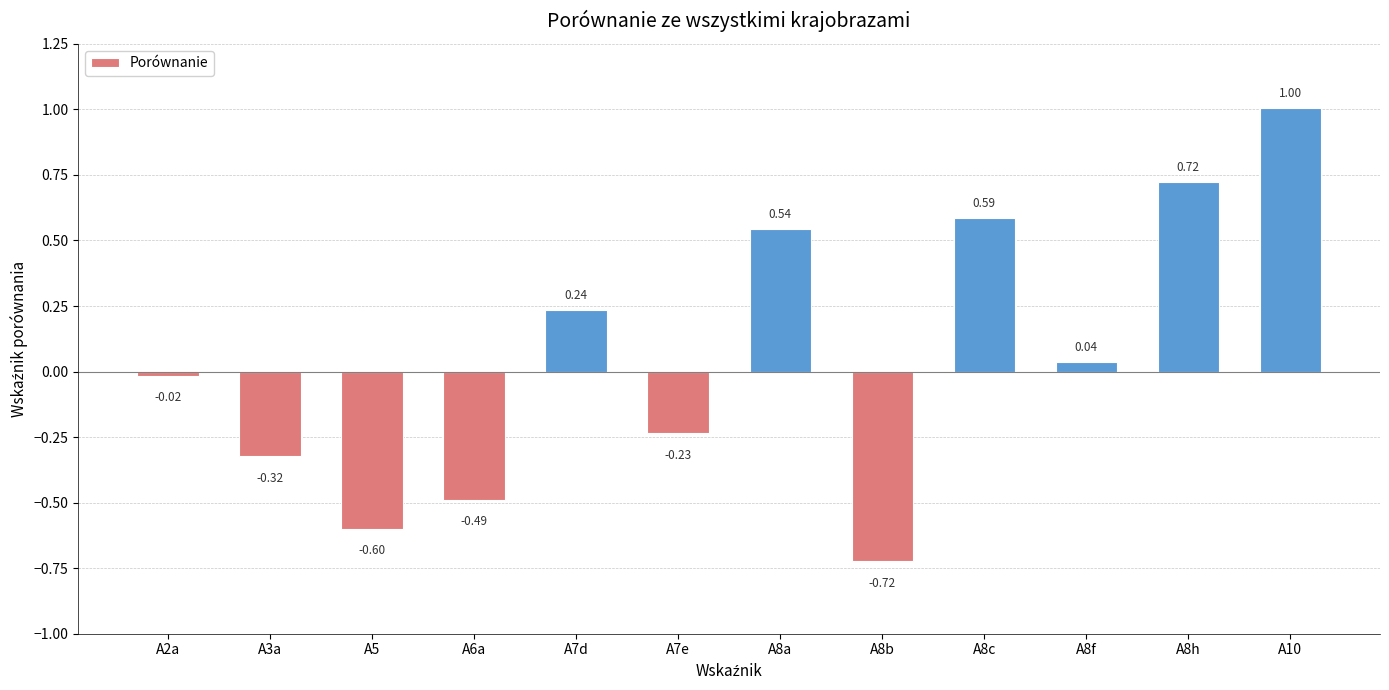

What is the change in value from A8b to A8f?

+0.8